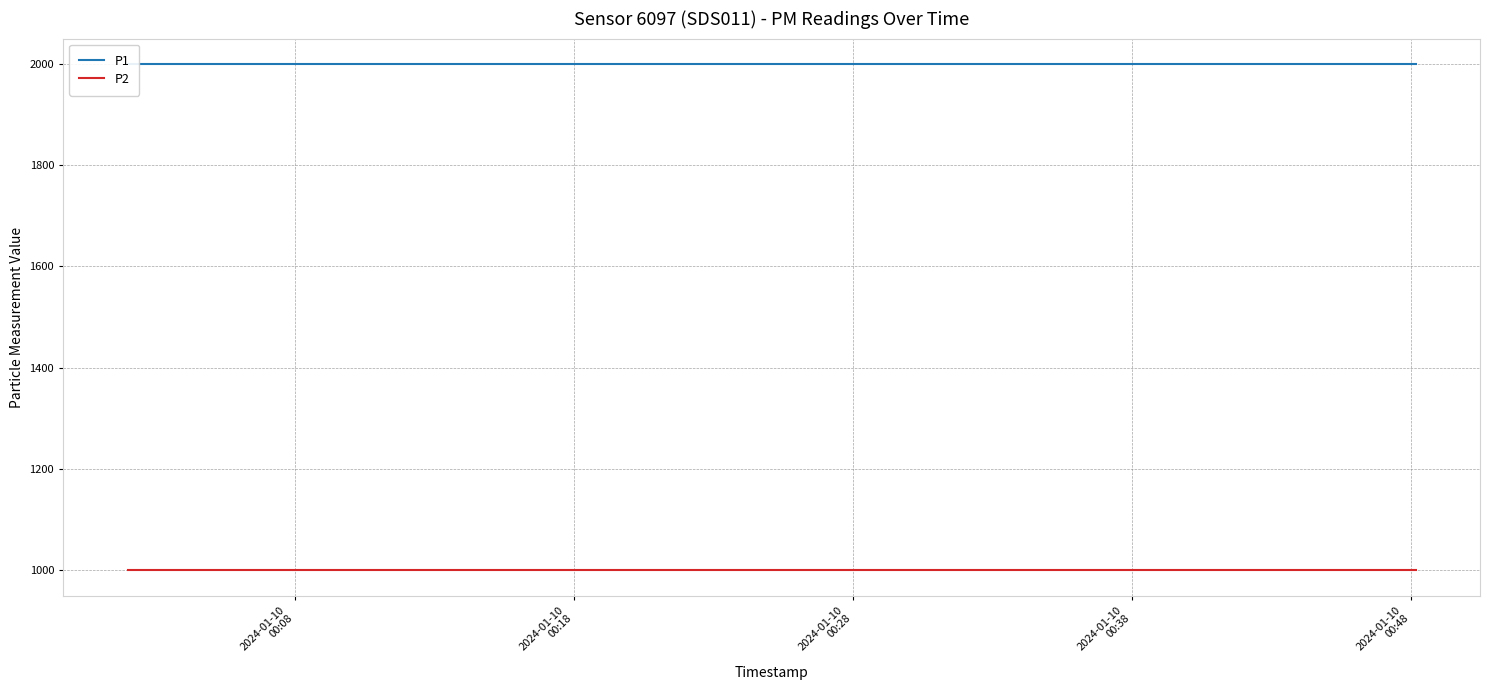

True or false: P2 and P1 cross at least once.

False